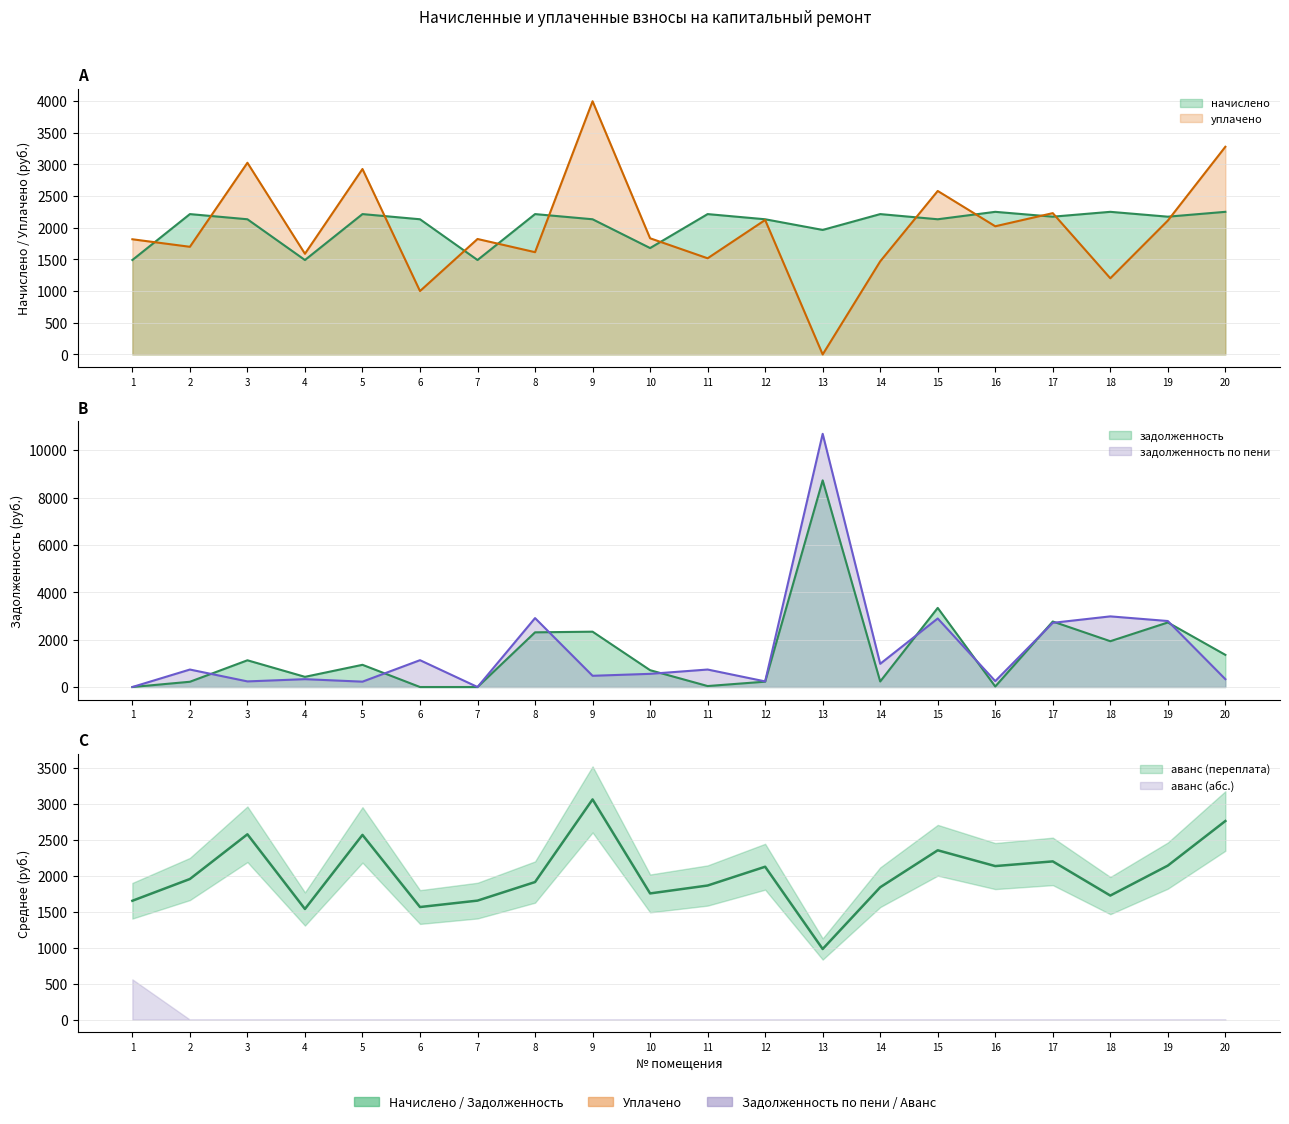

Which series changed the most between 3 and 7?

уплачено